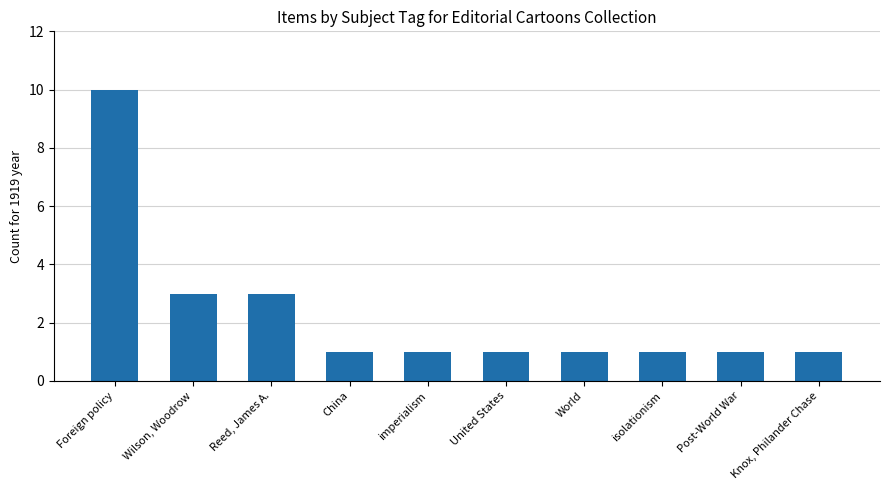

What is the maximum value shown in the chart?

10